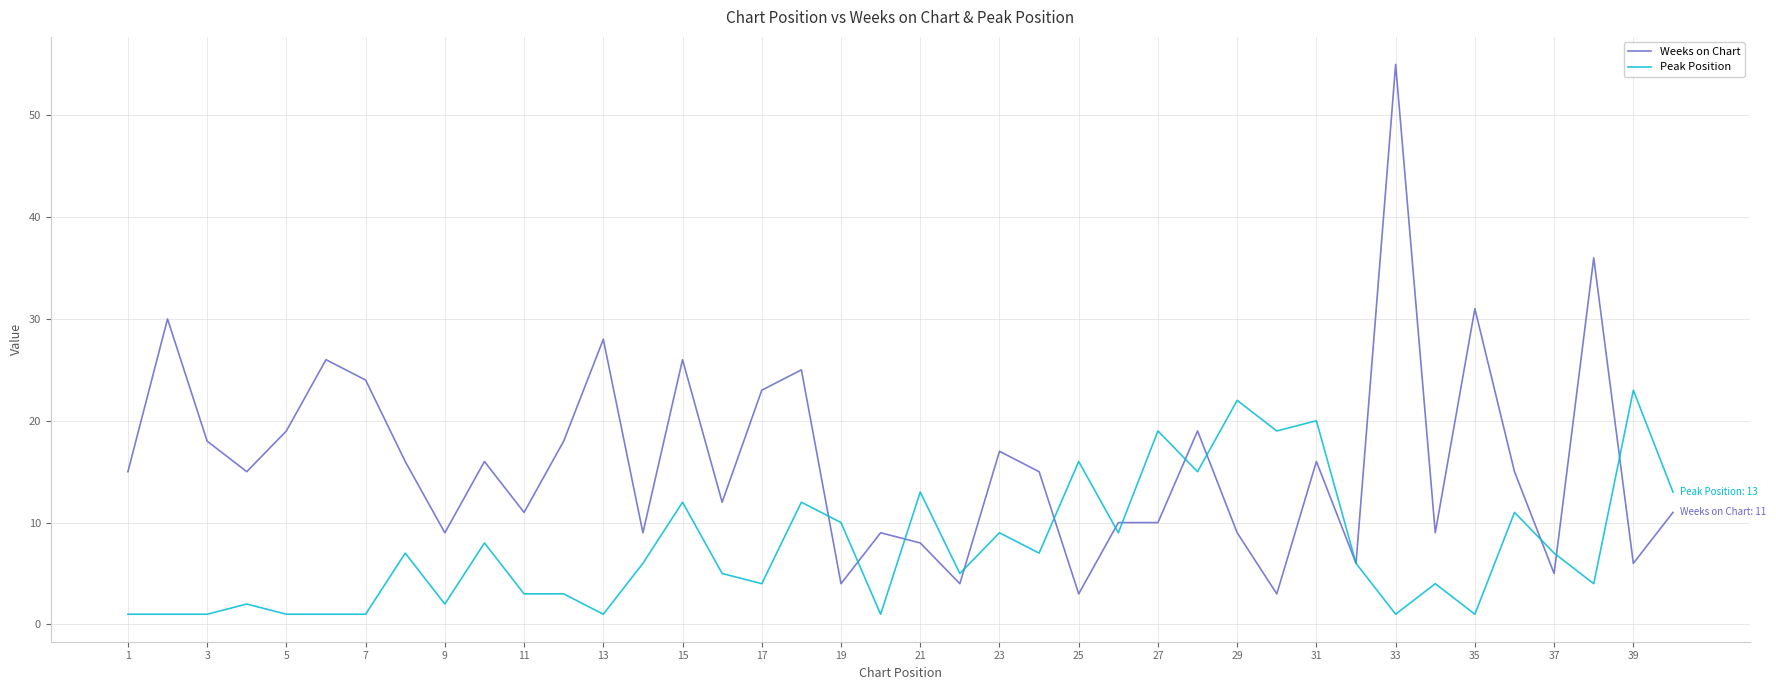

Does the chart display data point markers on the line(s)?

No